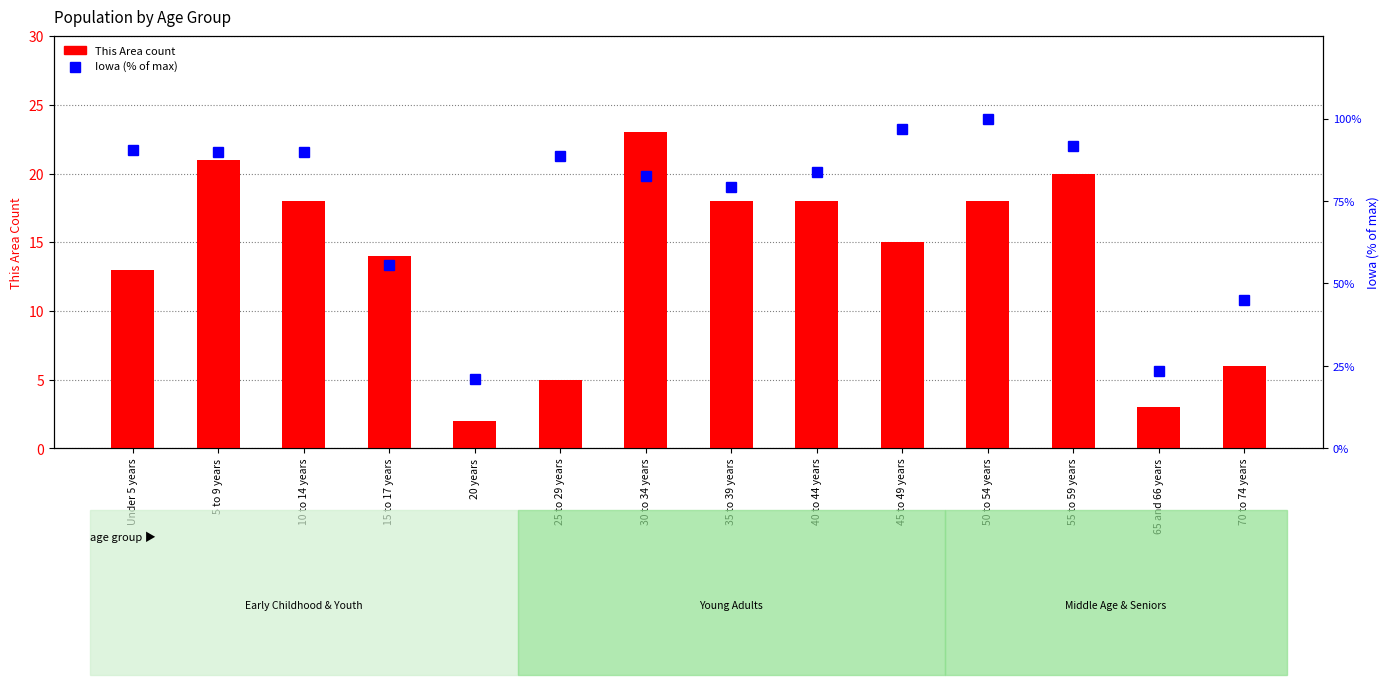

Reading left to right, list all the values displayed in this chart.

This Area count: 13.0	21.0	18.0	14.0	2.0	5.0	23.0	18.0	18.0	15.0	18.0	20.0	3.0	6.0
Iowa (% of max): 90.5	89.9	90.0	55.7	21.2	88.6	82.8	79.4	83.9	97.0	100.0	91.6	23.4	44.9